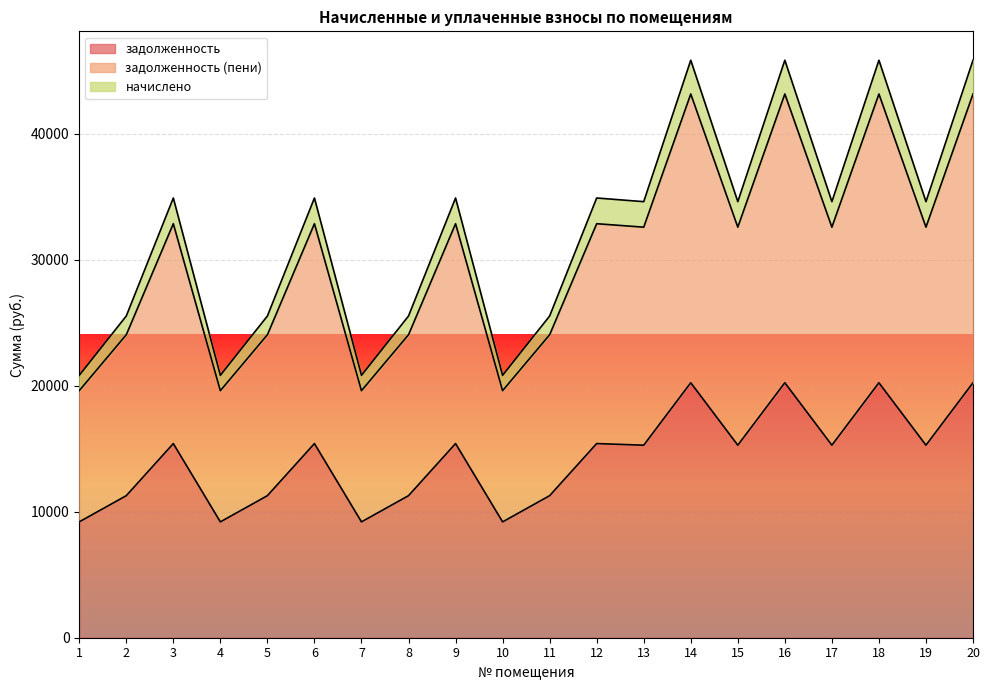

What is the value of the задолженность point at the 17th from the left?

15279.6